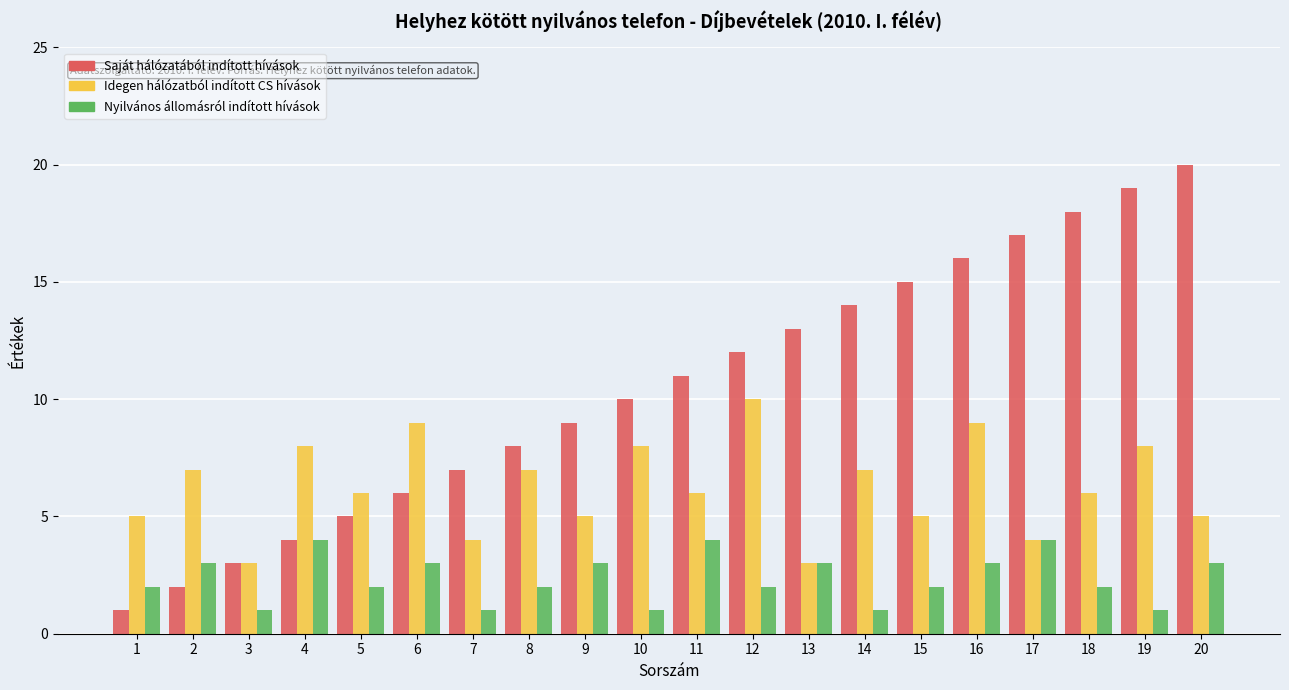

What is the sum of all Idegen hálózatból indított CS hívások values?

125